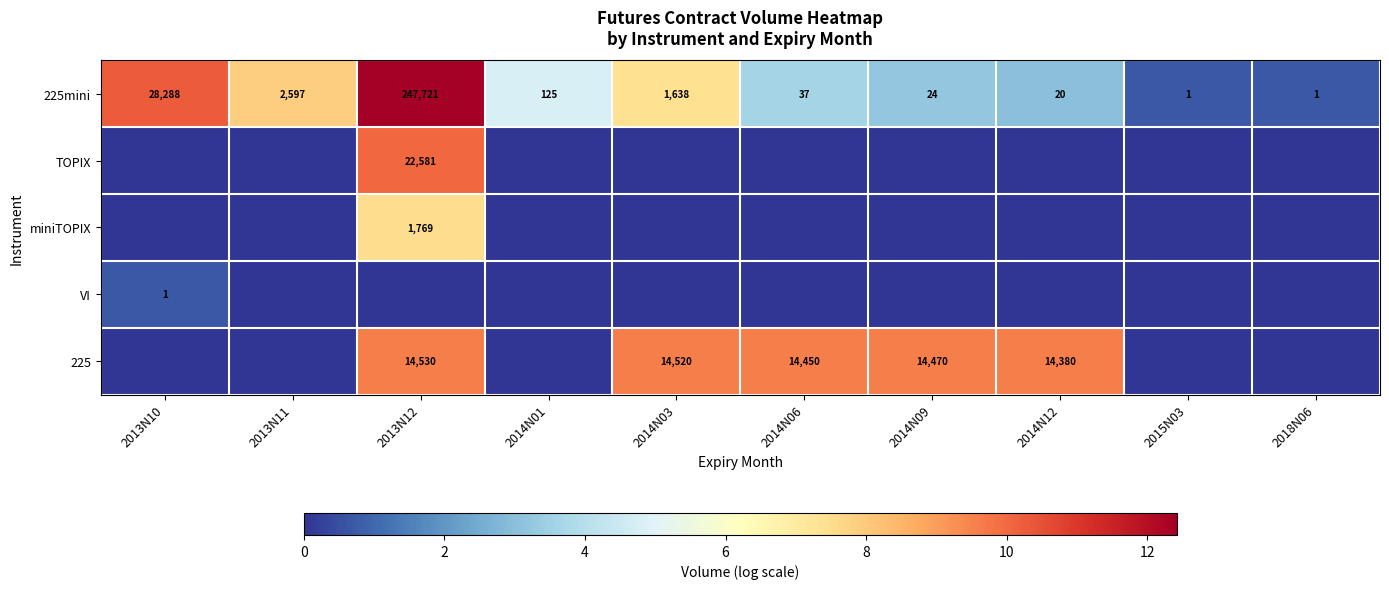

What is the difference between the 225 values at 2013N12 and 2014N03?

10